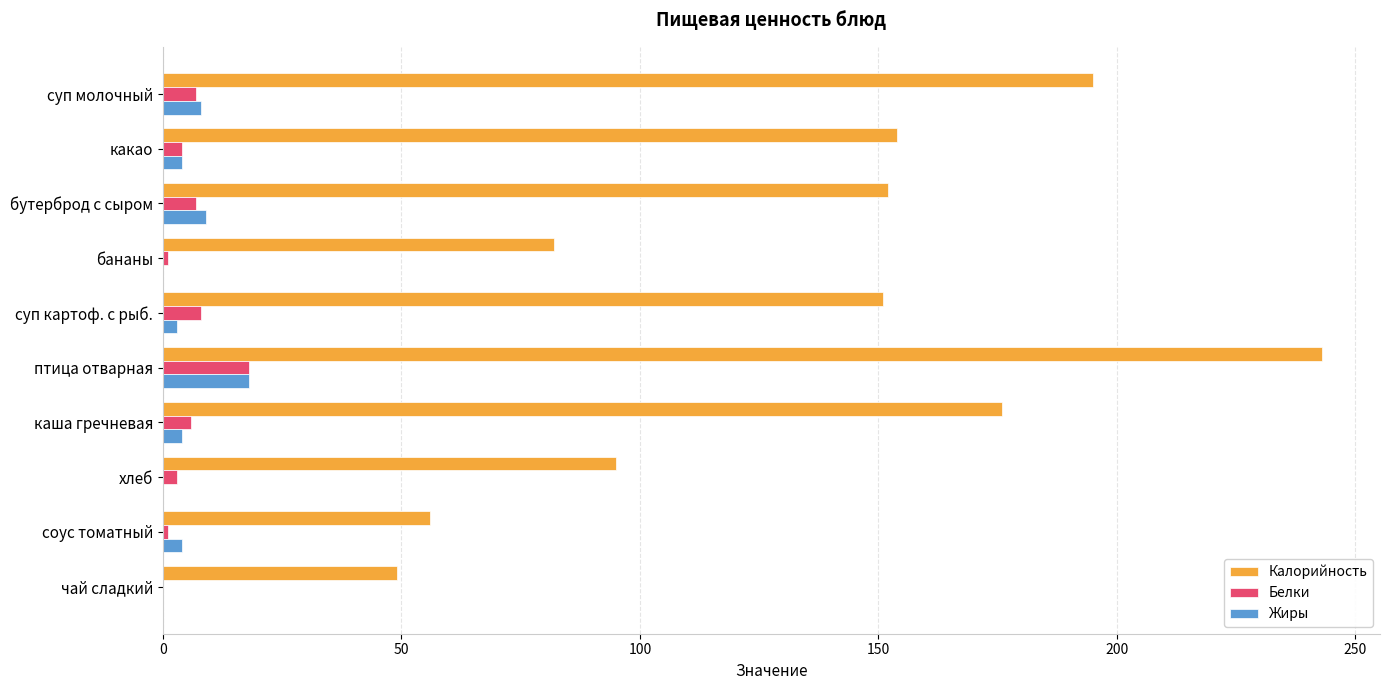

Between птица отварная and каша гречневая, which series saw the biggest shift?

Калорийность